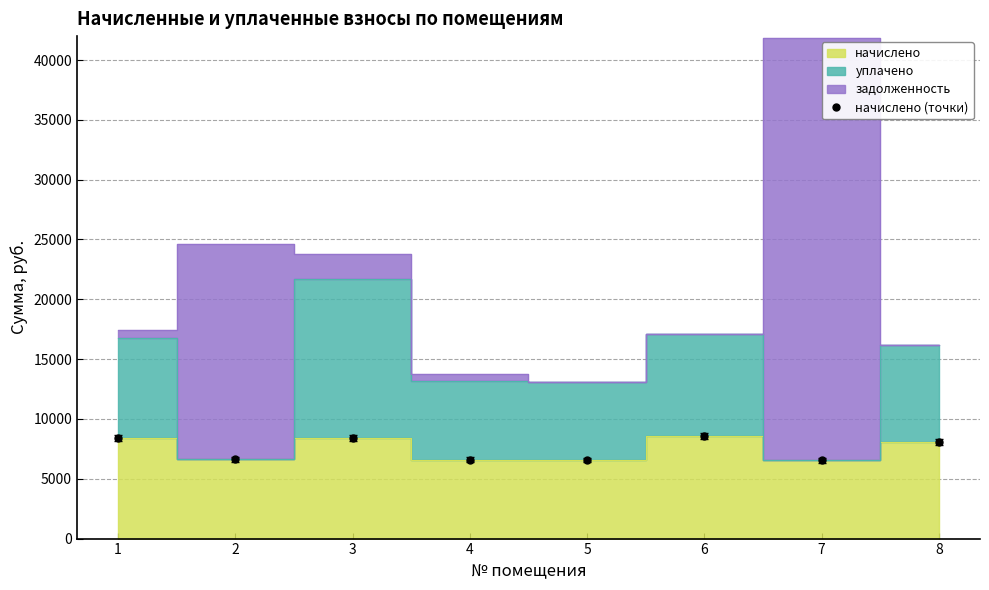

At which category does начислено (точки) reach its first local valley?

2